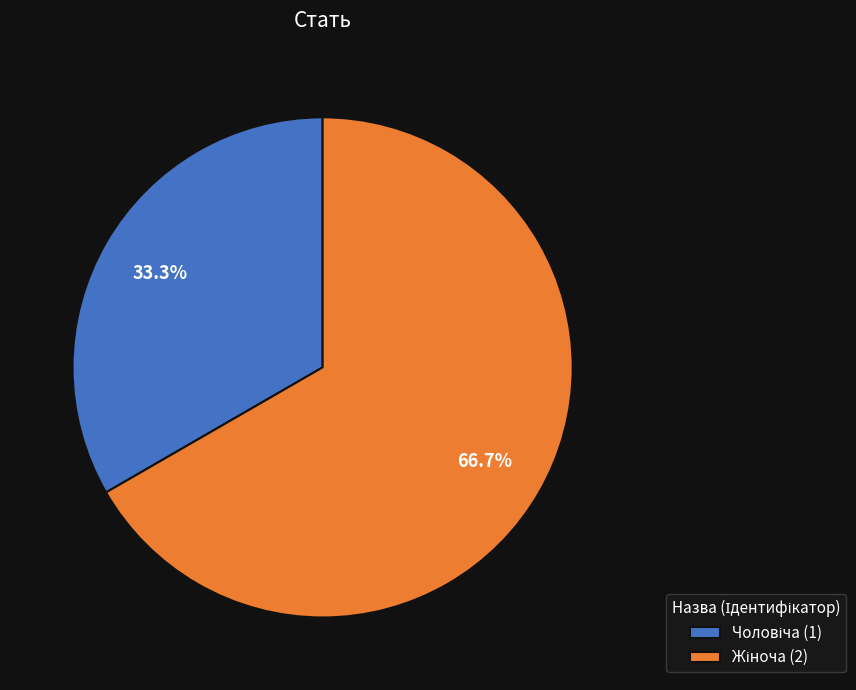

Is there a majority slice in this chart?

Yes